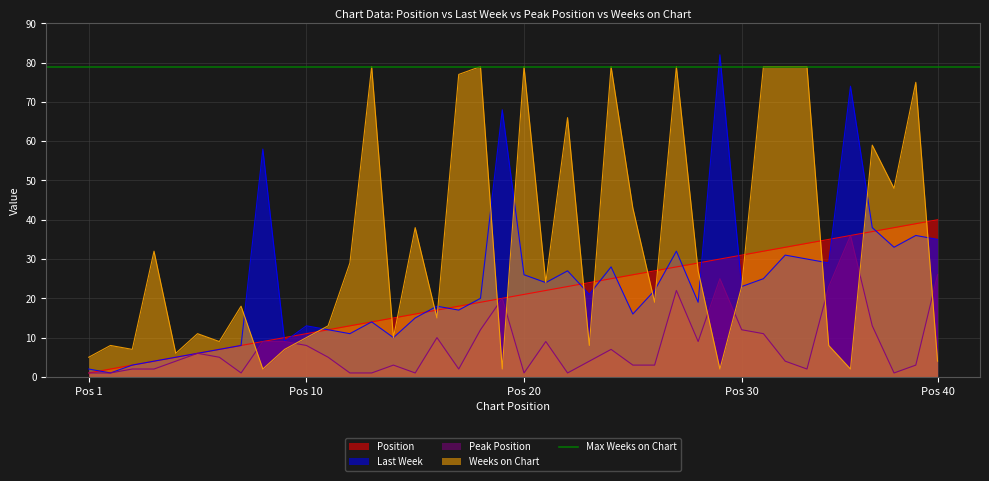

At how many categories does at least one series exceed 30?

23